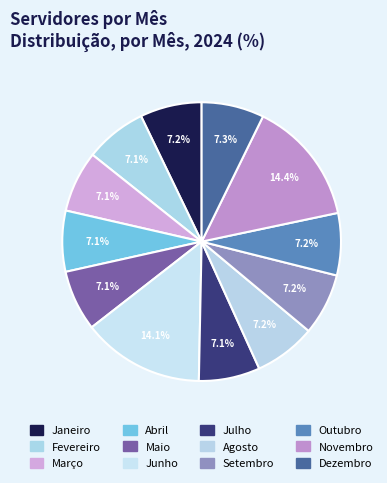

Rank the categories by value from highest to lowest.

Novembro, Junho, Dezembro, Outubro, Janeiro, Setembro, Agosto, Fevereiro, Março, Julho, Abril, Maio